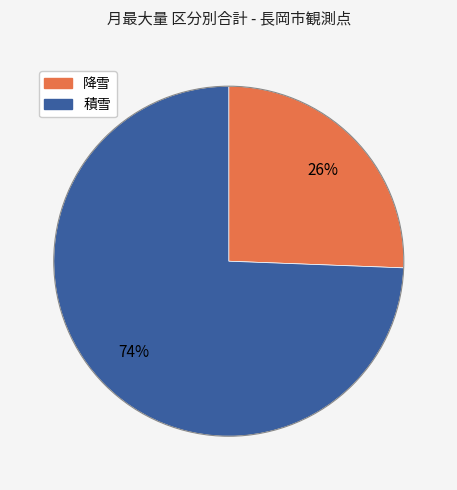

Which has a higher value, 積雪 or 降雪?

積雪